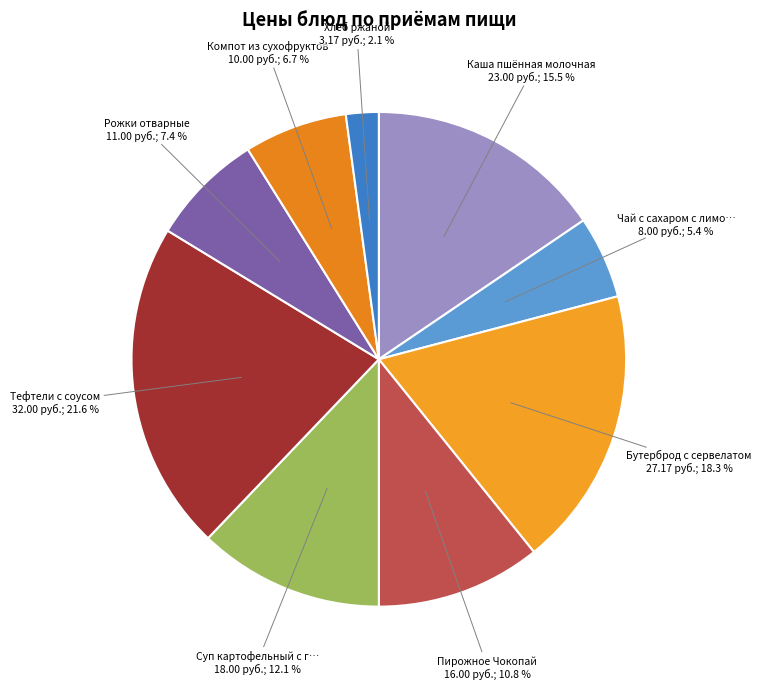

How many slices are in this pie chart?

9